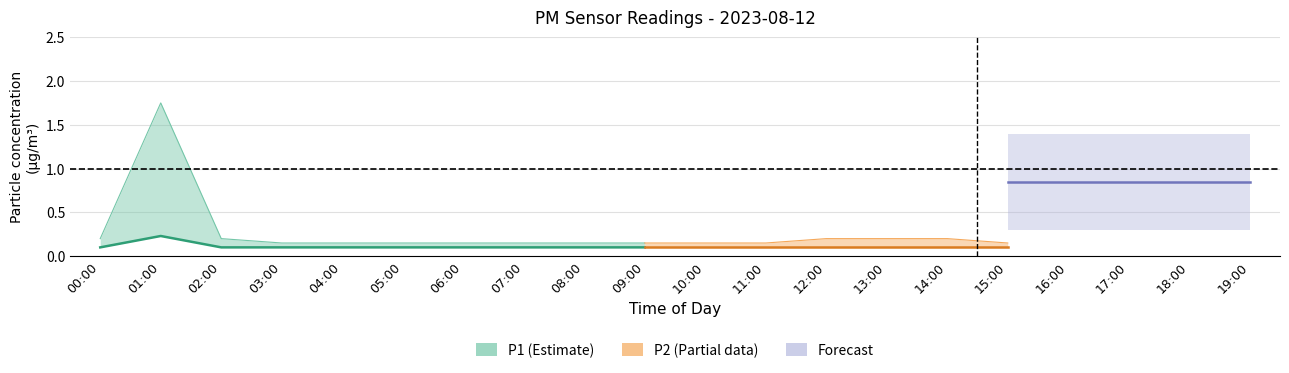

True or false: P2 and P1 intersect in this chart.

False